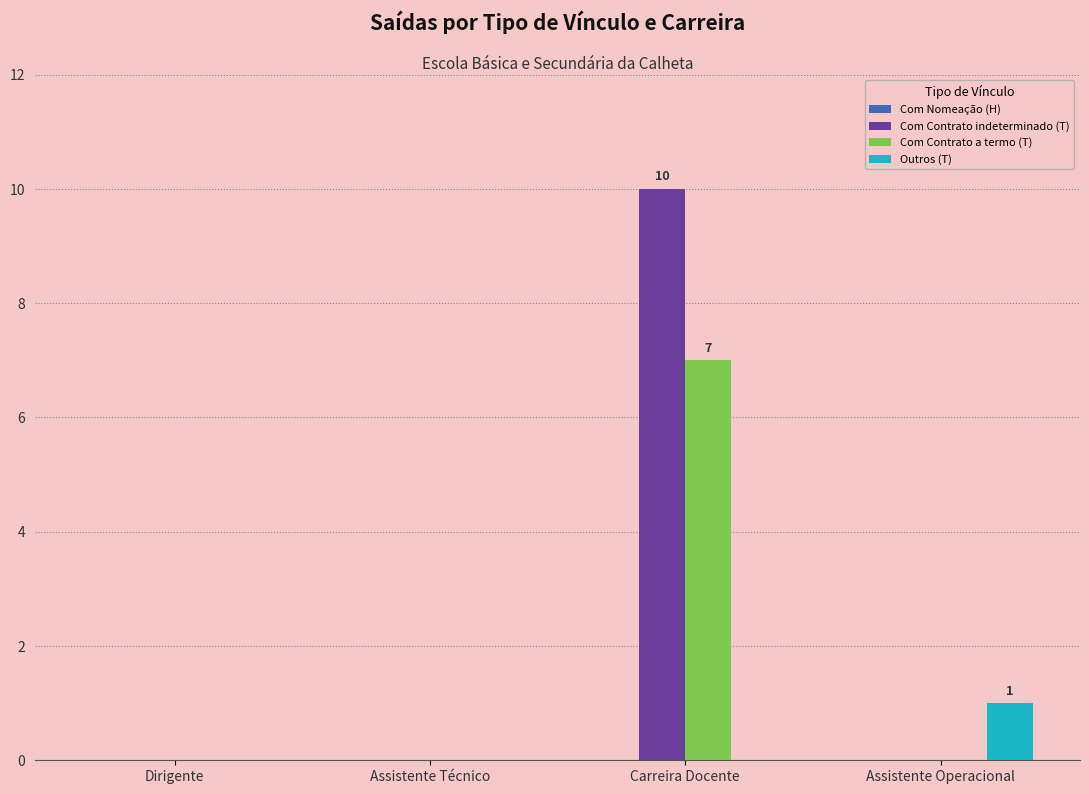

What is the sum of all Com Contrato indeterminado (T) values?

10